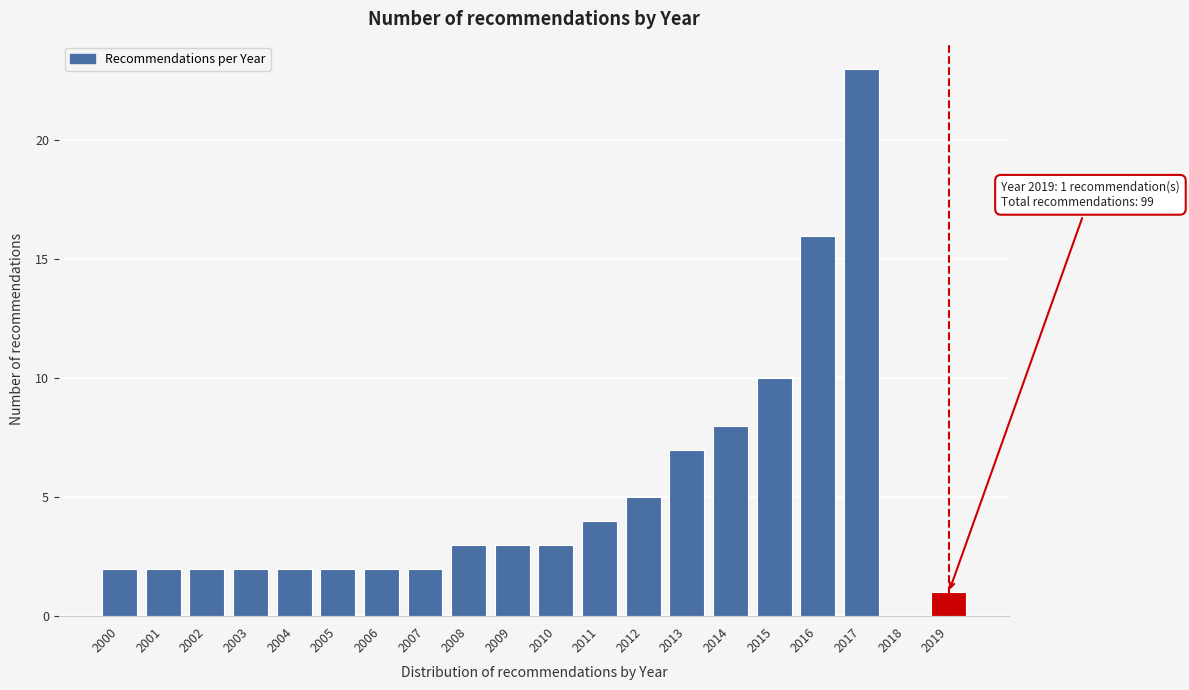

Reading left to right, list all the values displayed in this chart.

2000=2	2001=2	2002=2	2003=2	2004=2	2005=2	2006=2	2007=2	2008=3	2009=3	2010=3	2011=4	2012=5	2013=7	2014=8	2015=10	2016=16	2017=23	2018=0	2019=1